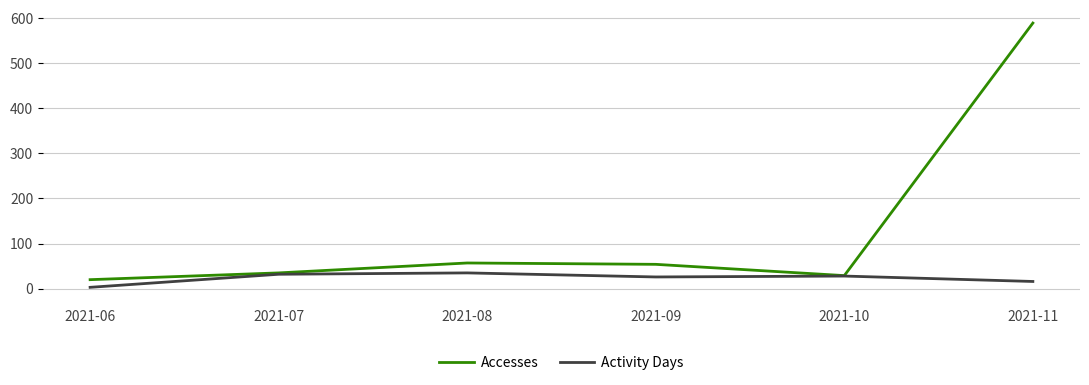

Count the number of categories in the chart.

6